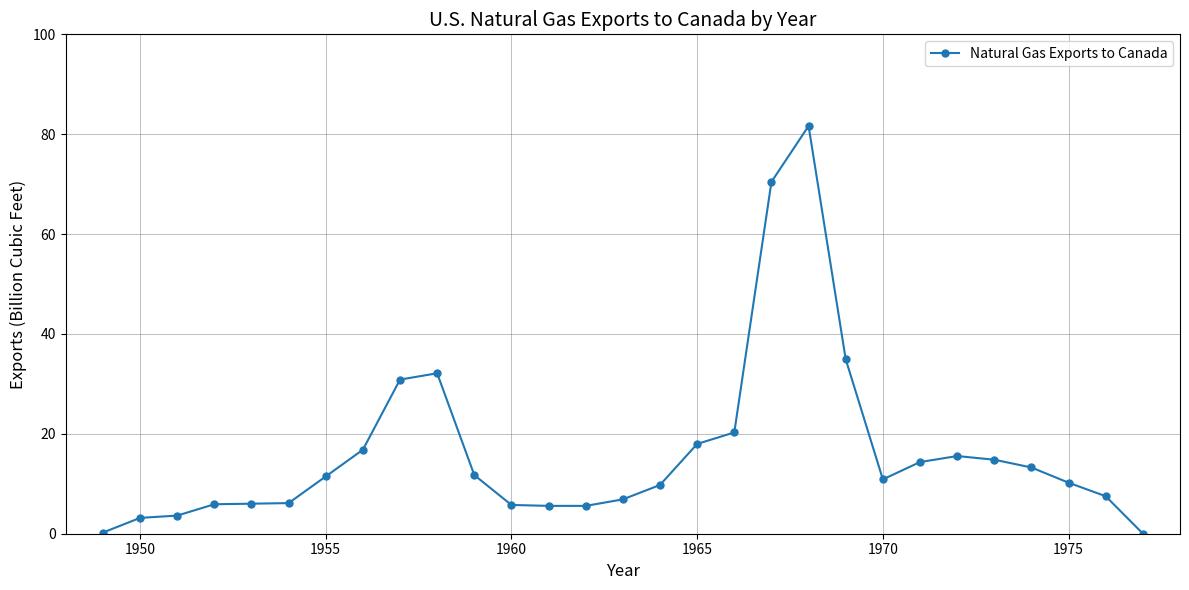

How many series are shown in this chart?

1